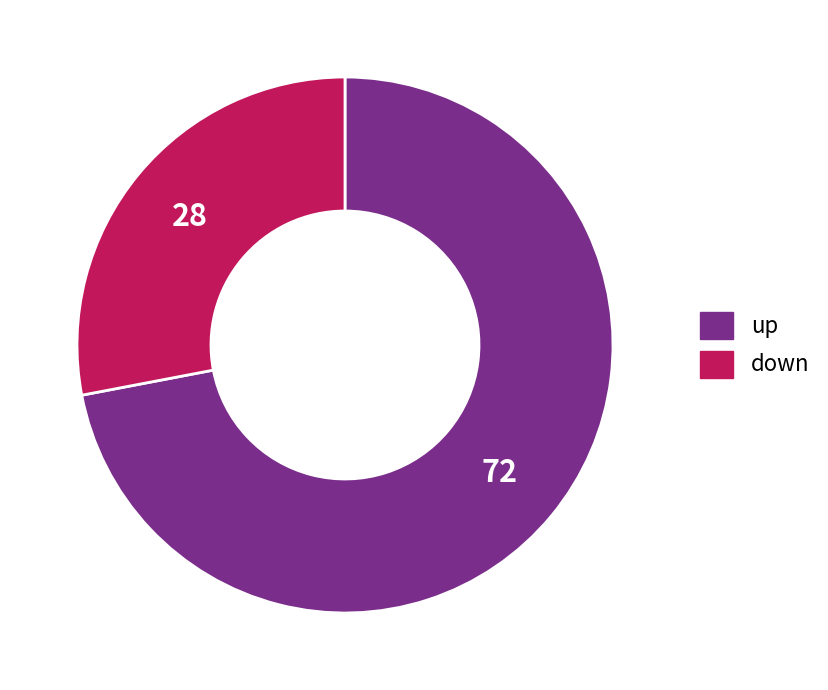

Do down and up together represent more than half of the pie?

Yes